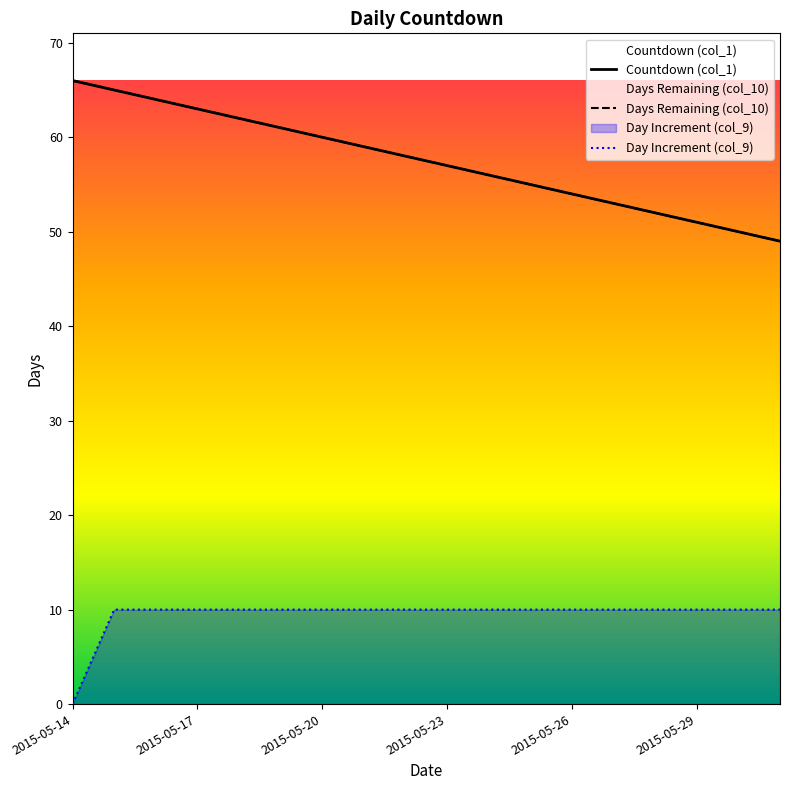

Read the Countdown (col_1) value at 16.

50